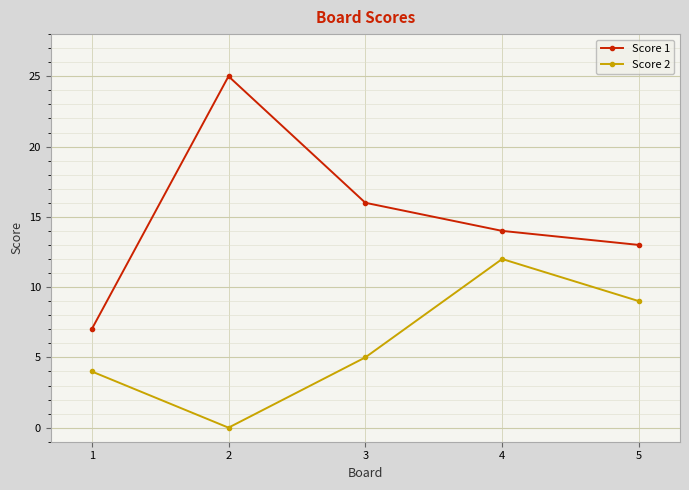

Does the chart have visible grid lines?

Yes